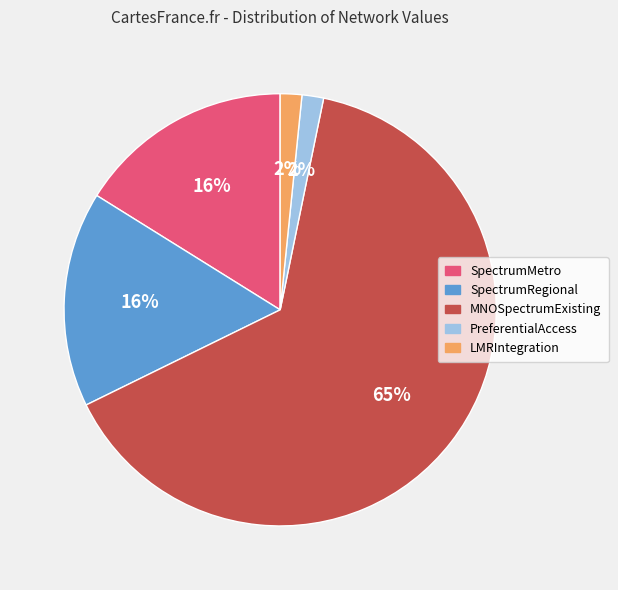

Do PreferentialAccess and SpectrumRegional together represent more than half of the pie?

No